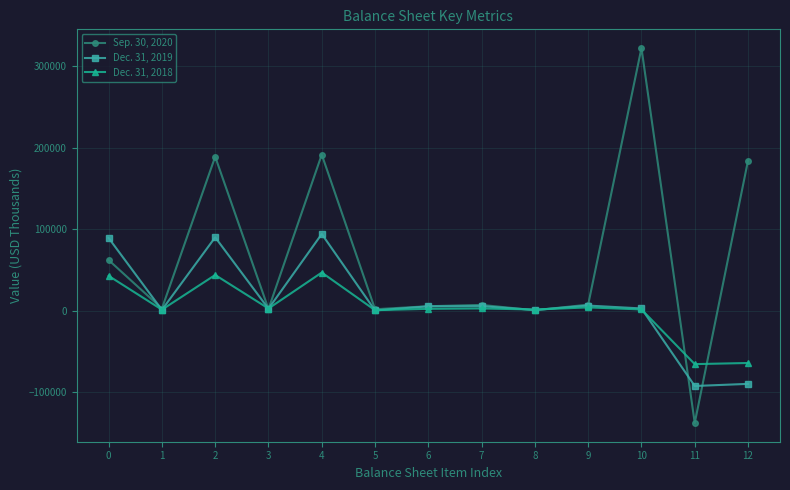

List the series in order of their peak value, highest first.

Sep. 30, 2020, Dec. 31, 2019, Dec. 31, 2018